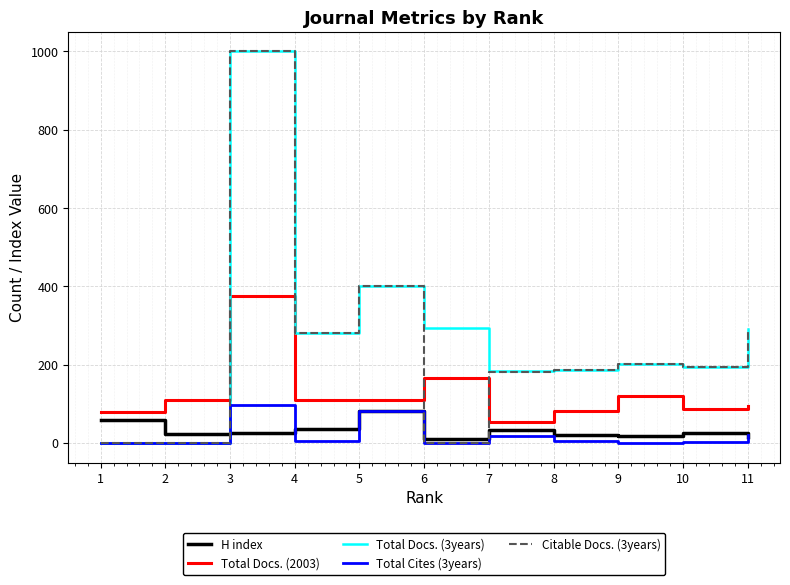

What is the maximum value shown in the chart?

1000